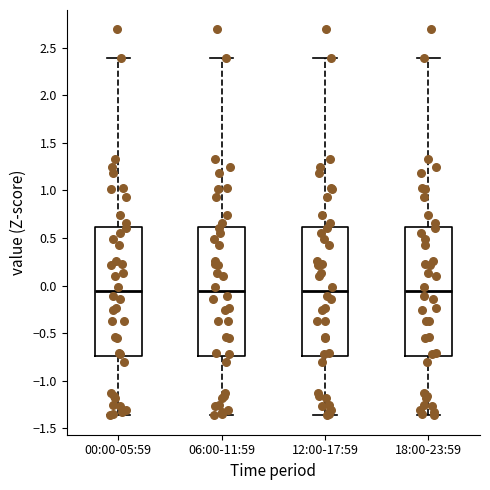

Reading left to right, transcribe this box plot: for each box, give where its median line is, the range the box spans, and where its two whiskers end, as read against the y-axis. The values are not printed on the chart, so give them approximately, as read against the axis.

00:00-05:59: median -0.05, box -0.75 to 0.60, whiskers -1.35 to 2.40
06:00-11:59: median -0.05, box -0.75 to 0.60, whiskers -1.35 to 2.40
12:00-17:59: median -0.05, box -0.75 to 0.60, whiskers -1.35 to 2.40
18:00-23:59: median -0.05, box -0.75 to 0.60, whiskers -1.35 to 2.40